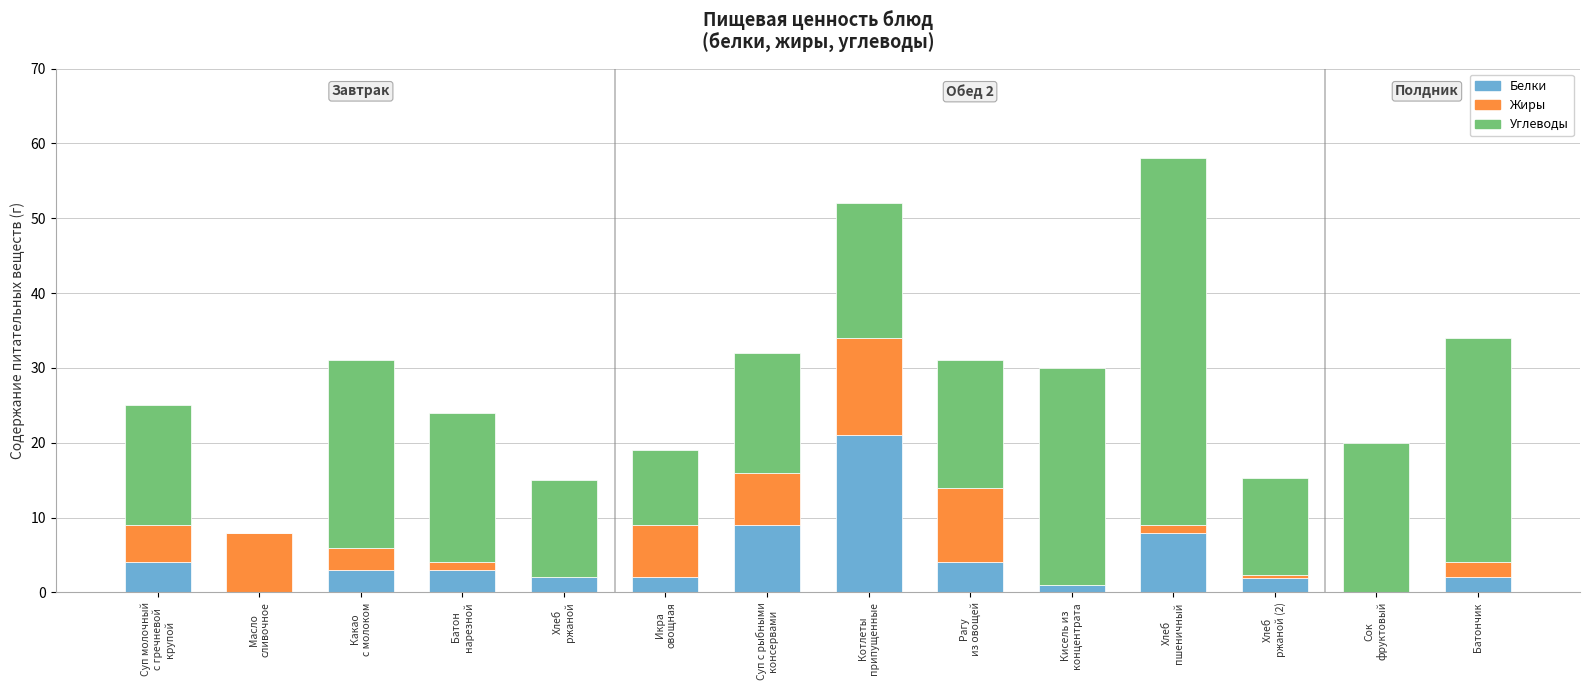

What is the sum of all Белки values?

61.0